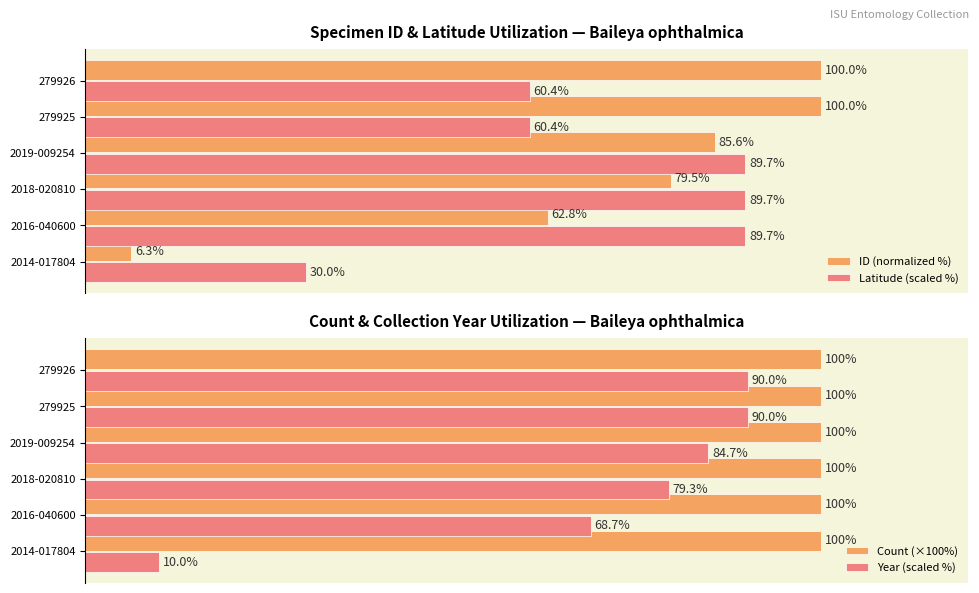

What are all the series names shown in the legend?

ID (normalized %), Latitude (scaled %), Count (×100%), Year (scaled %)